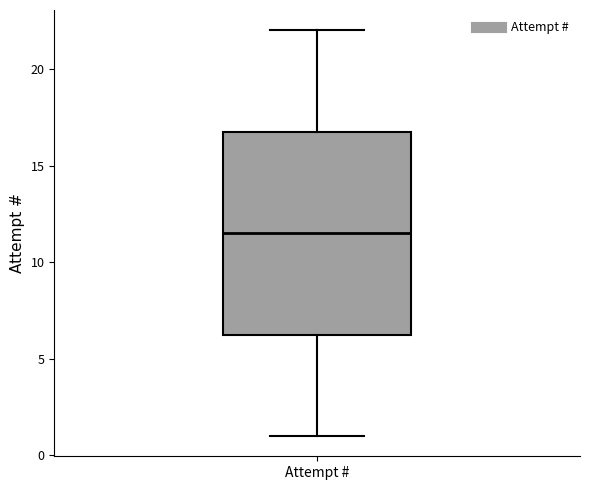

Transcribe this box plot: give where the median line is, the range the box spans, and where the two whiskers end, as read against the y-axis. The values are not printed on the chart, so give them approximately, as read against the axis.

median 11.5, box 6.5 to 17.0, whiskers 1.0 to 22.0